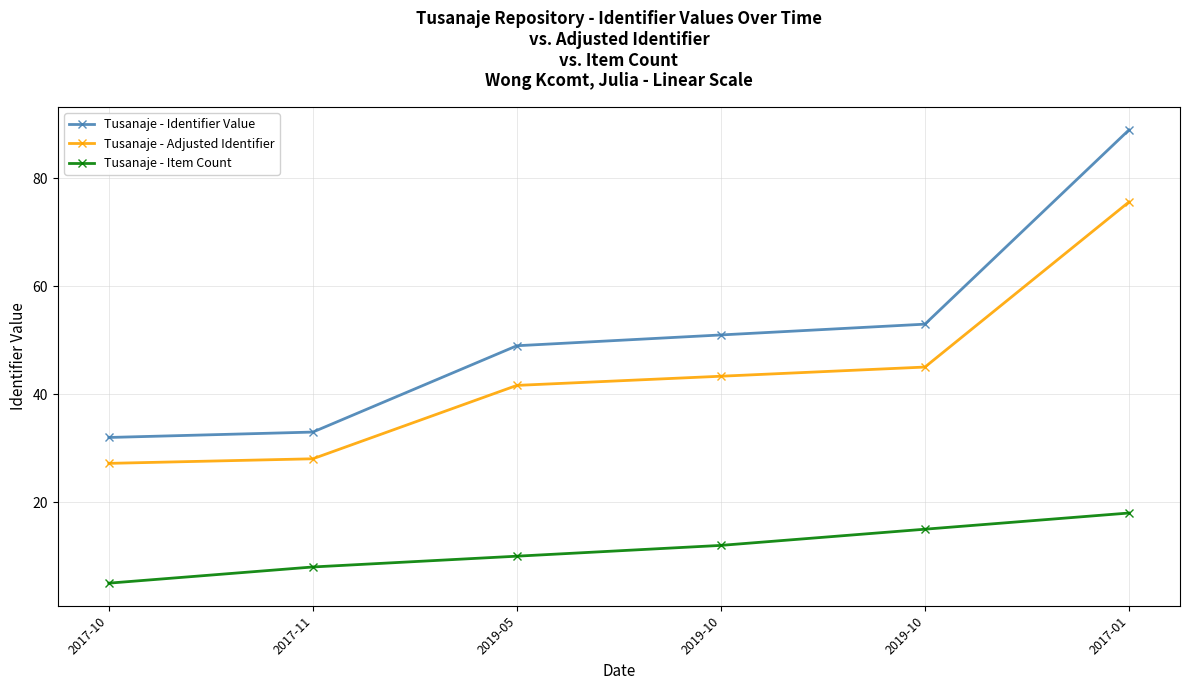

Does the chart display data point markers on the line(s)?

Yes